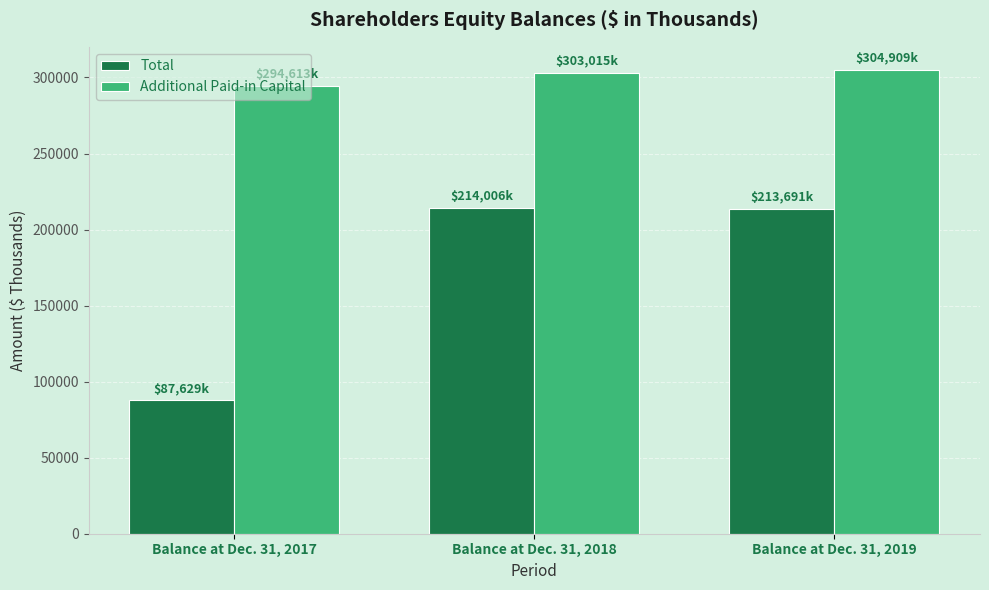

Count the number of categories in the chart.

3